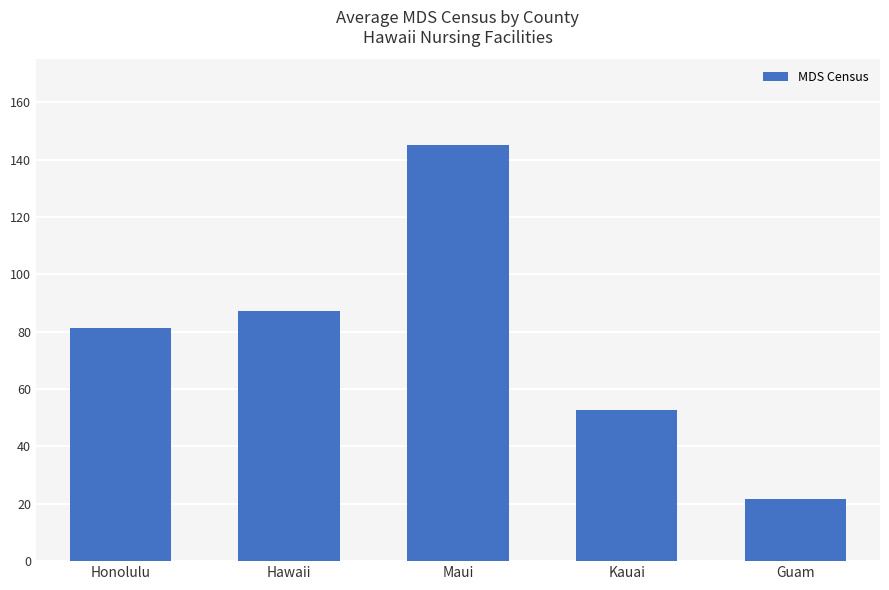

What is the sum of the values at Guam and Hawaii?

108.7